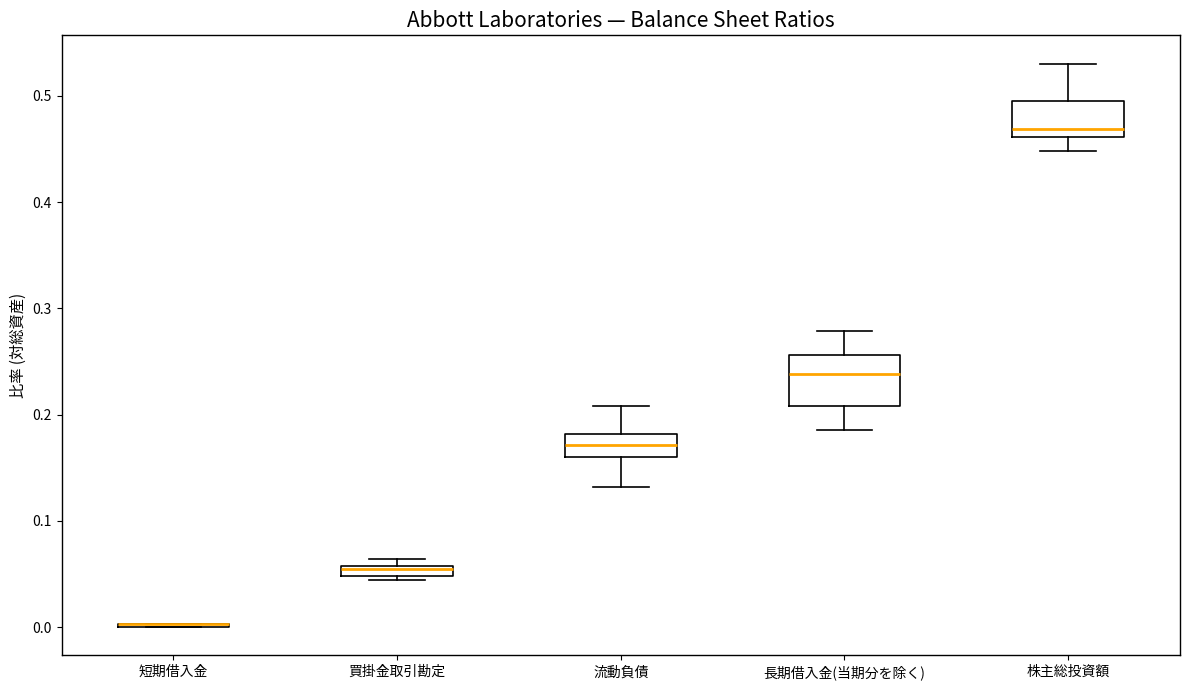

Which box is the tallest, from its lower edge to its upper edge?

長期借入金(当期分を除く)